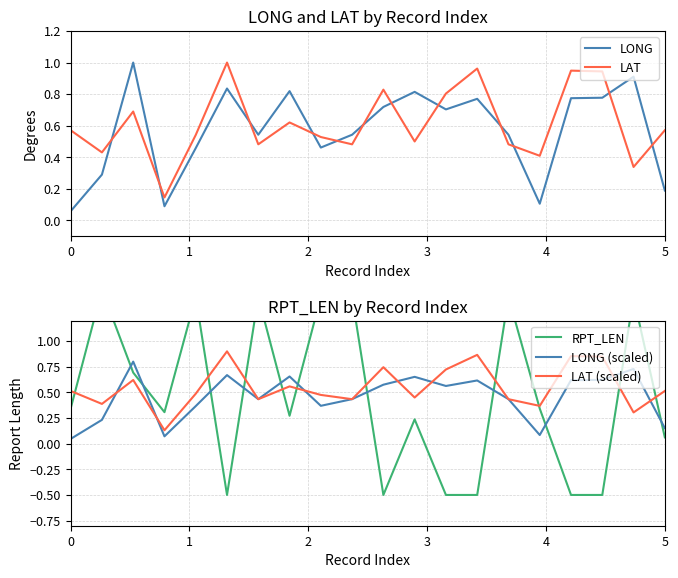

The LAT (scaled) series shows 0.5 at 0. True or false?

True